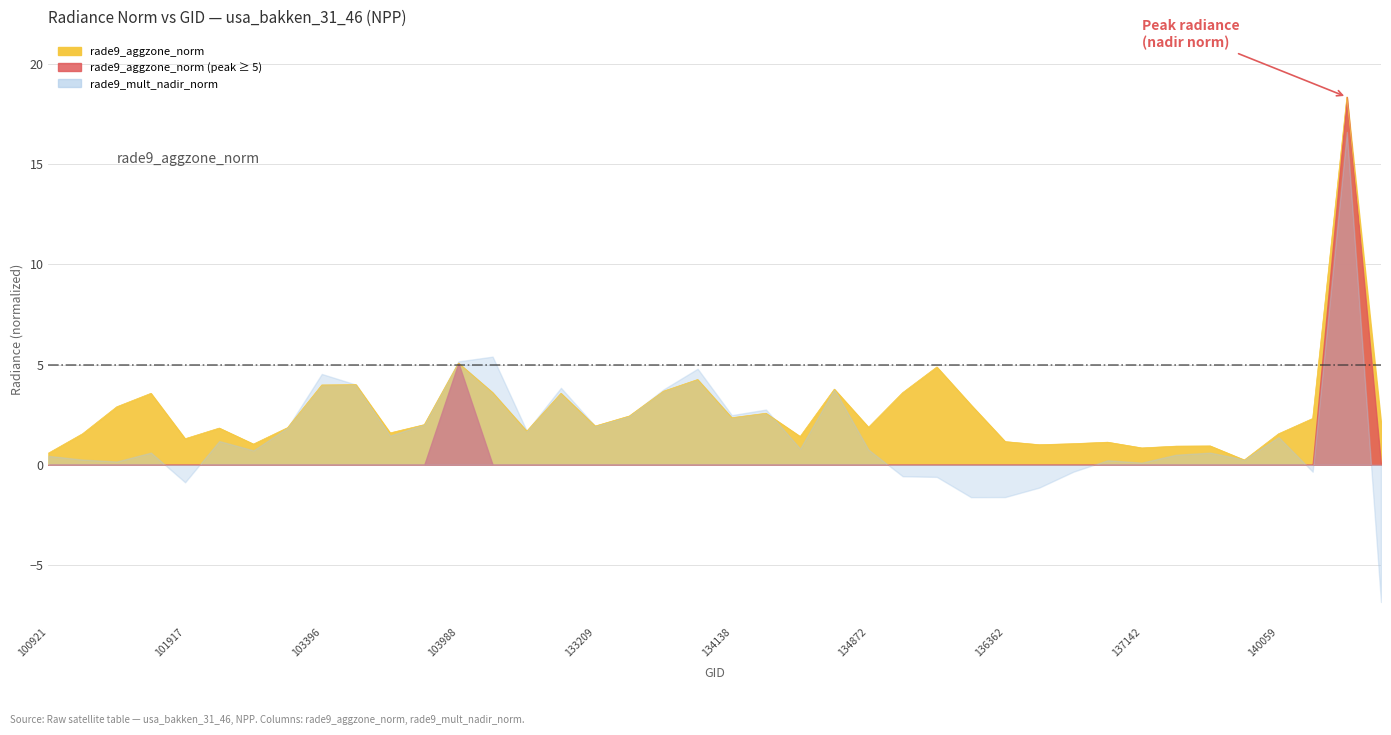

Is it true that the value at 104346 is 2.5?

False